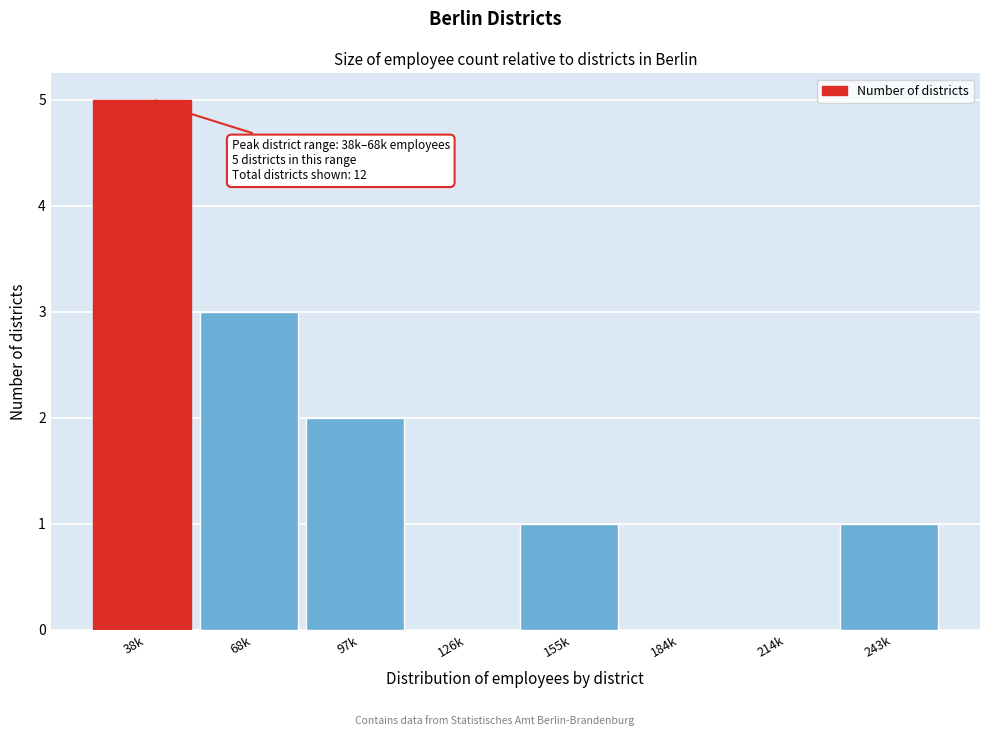

Reading right to left, transcribe all the data shown in this chart.

243k=1	214k=0	184k=0	155k=1	126k=0	97k=2	68k=3	38k=5